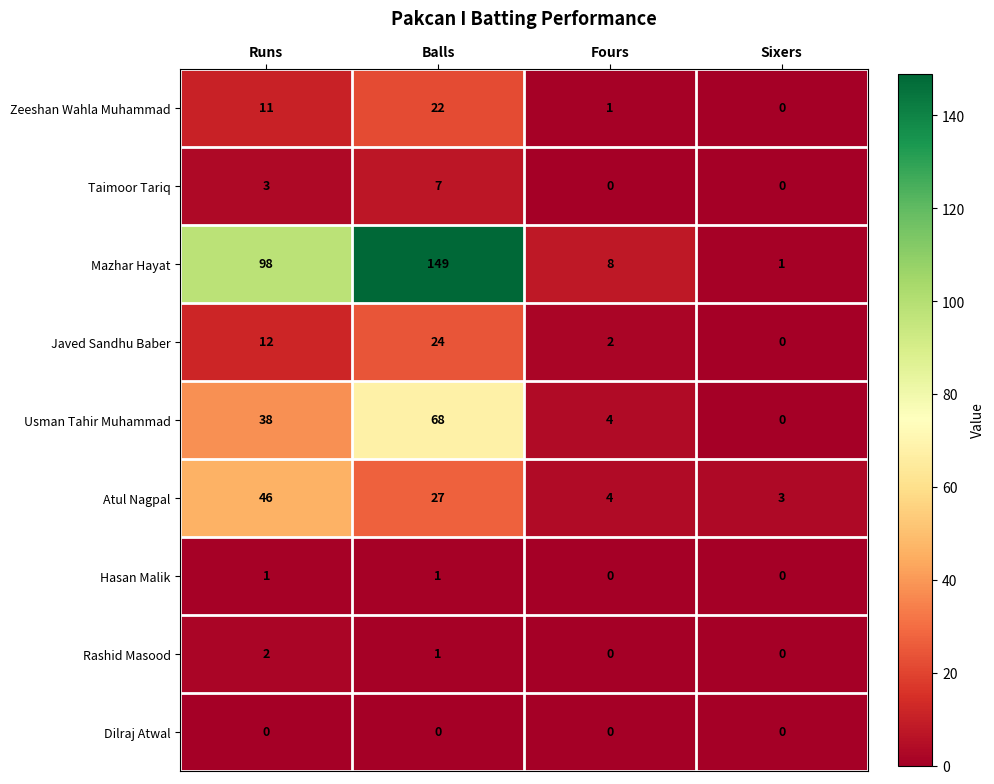

The value of Rashid Masood at Sixers is -1. True or false?

False